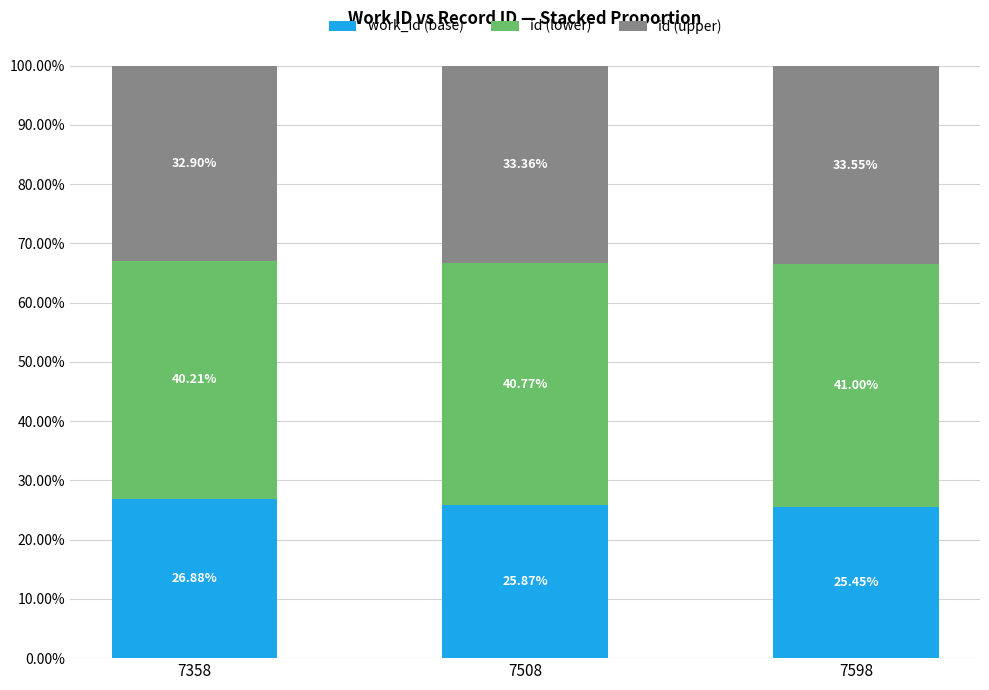

What is the sum of all work_id (base) values?

78.2